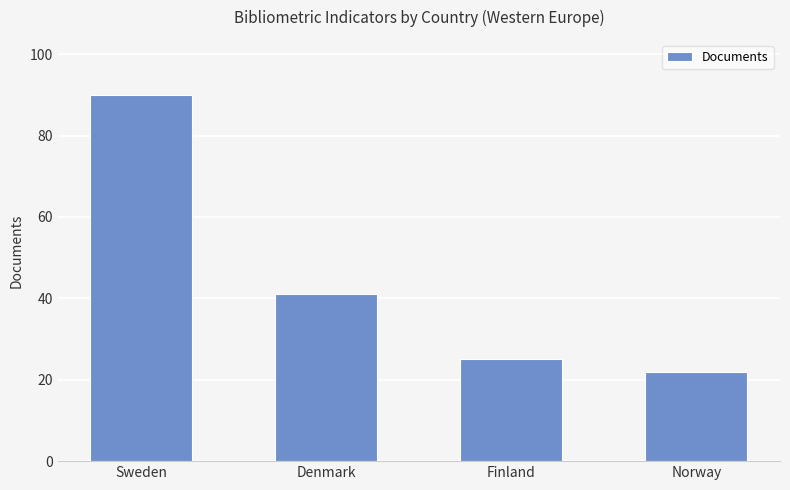

True or false: the data shows 25 at Finland.

True